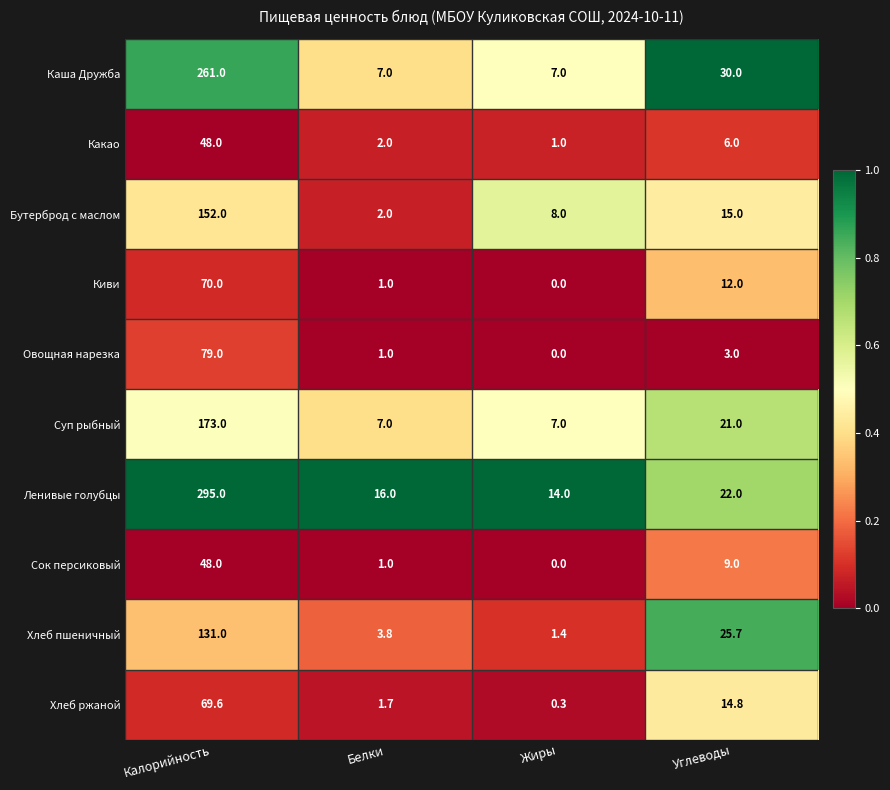

How many distinct data groups are displayed?

10